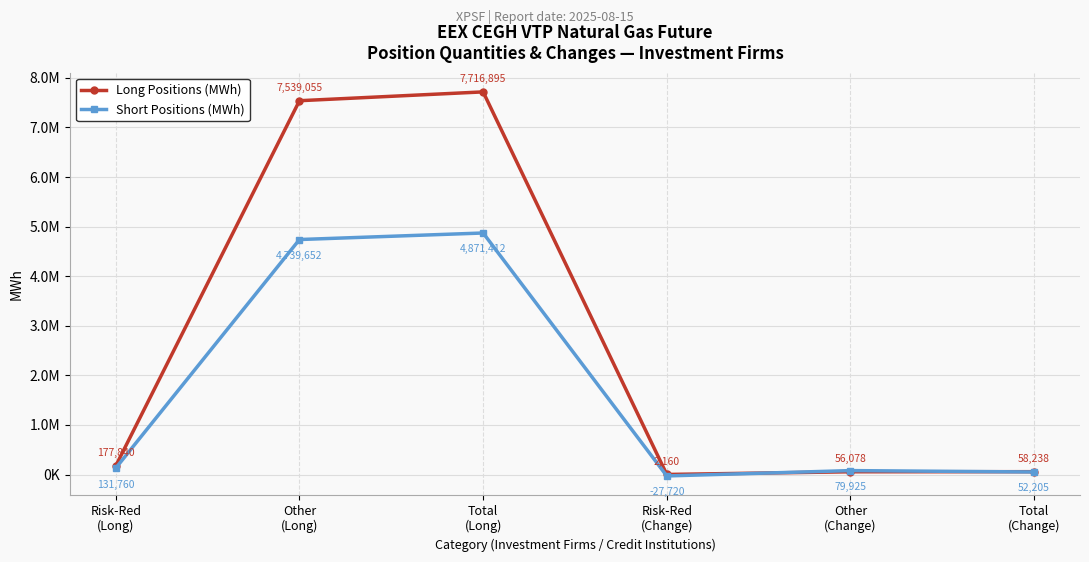

Reading left to right, transcribe all the data shown in this chart.

Long Positions (MWh): 177840	7539055	7716895	2160	56078	58238
Short Positions (MWh): 131760	4739652	4871412	-27720	79925	52205